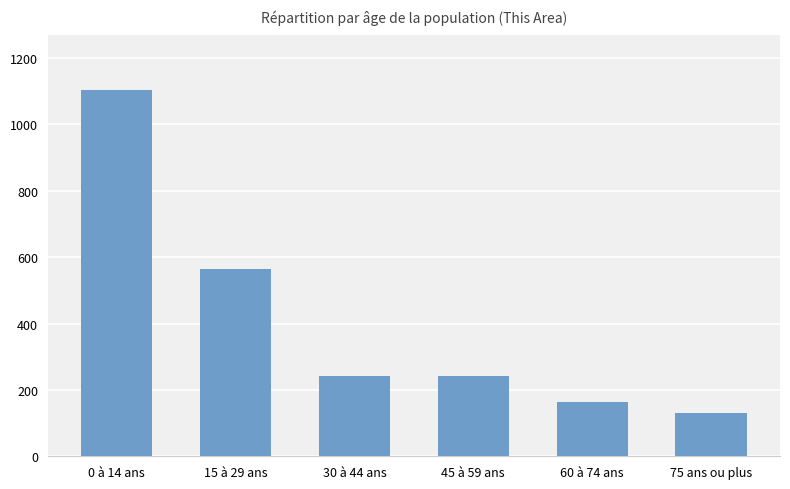

The chart shows a value of 1103 at 0 à 14 ans. True or false?

True